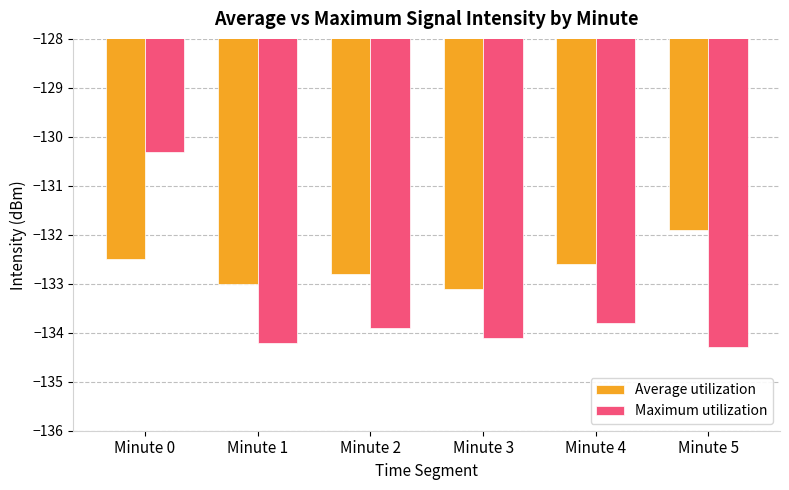

How many bars are there in each group?

2